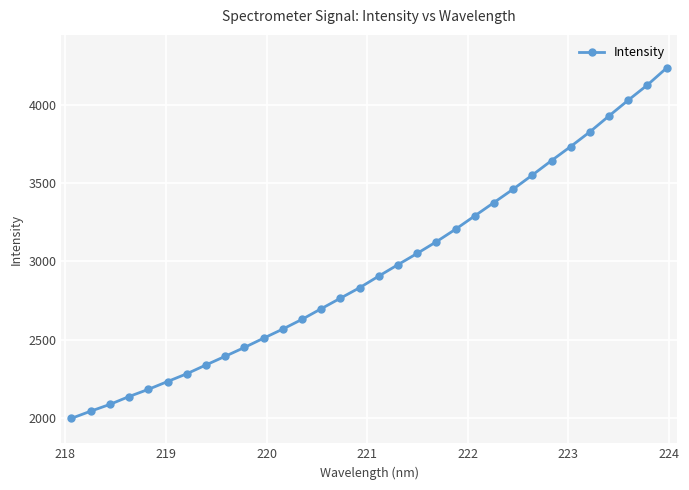

What is the maximum value shown in the chart?

4236.3